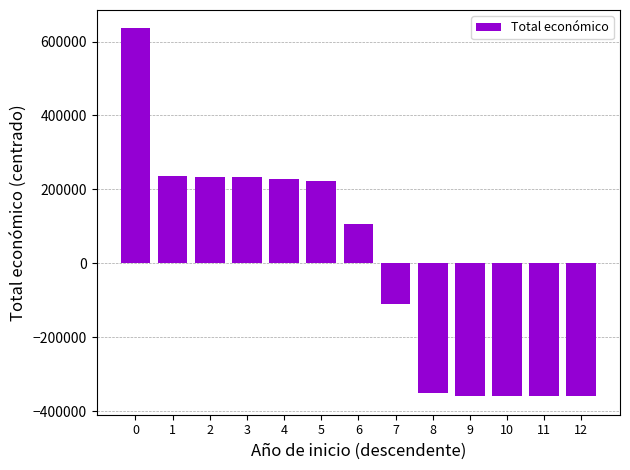

What is the greatest value displayed?

635689.5